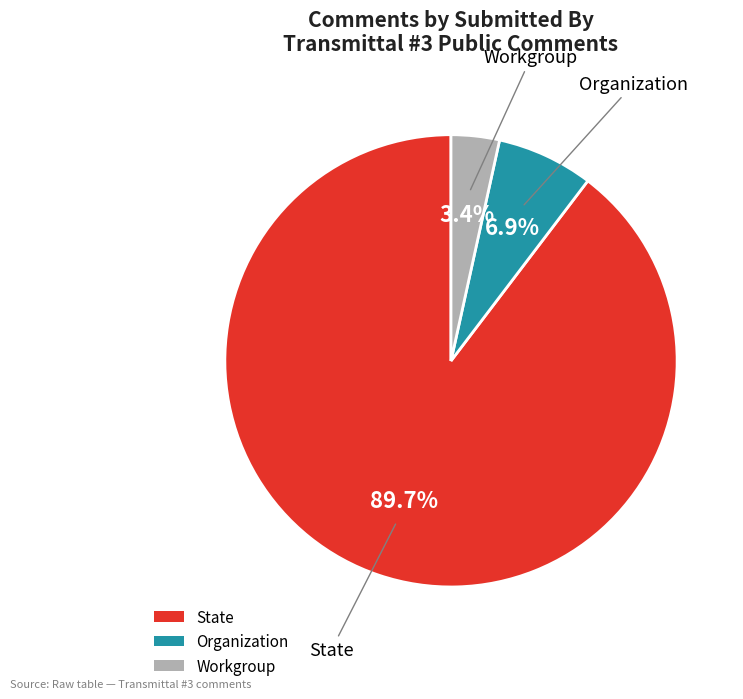

Combined, what portion of the pie is Organization and State?

96.6%